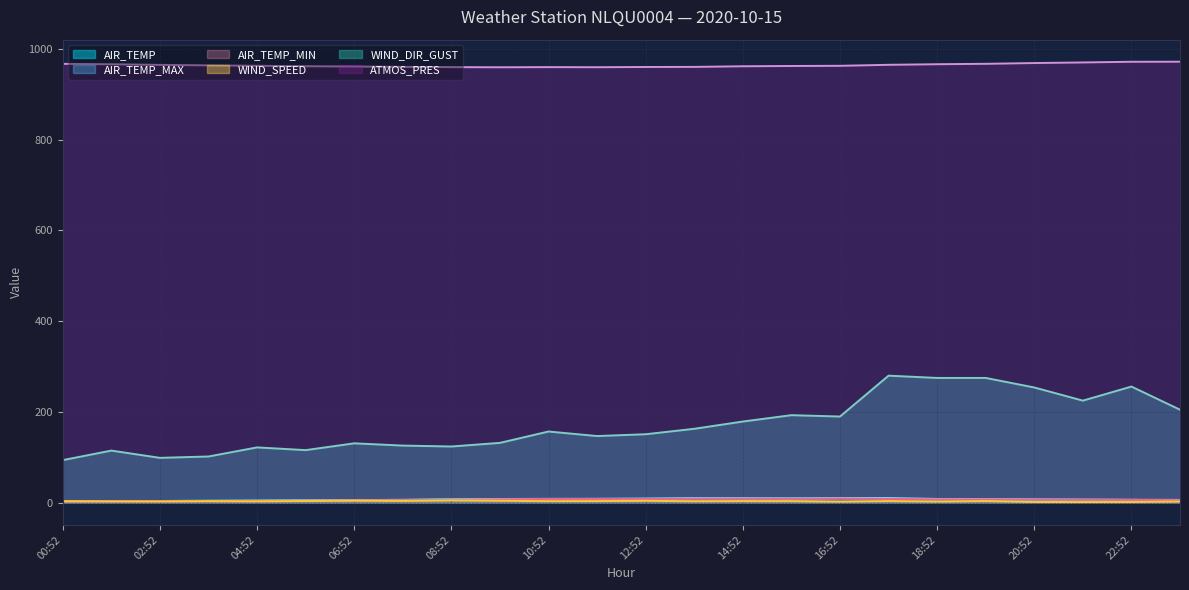

Reading left to right, what are all the values shown in this chart?

AIR_TEMP: 3.7	3.9	4.0	4.4	4.8	5.5	6.0	6.5	7.6	8.4	8.6	8.7	9.1	10.2	9.0	9.6	10.5	8.6	7.7	7.5	7.1	6.7	6.4	5.7
AIR_TEMP_MAX: 3.7	4.0	4.0	4.4	4.8	5.5	6.0	6.5	7.6	8.4	8.6	8.7	9.1	10.2	10.3	9.7	10.5	10.6	8.5	8.1	7.5	7.1	6.7	6.4
AIR_TEMP_MIN: 3.2	3.7	3.9	4.0	4.4	4.8	5.5	6.0	6.5	7.6	8.5	8.5	8.7	9.1	9.0	8.9	9.5	8.6	7.5	7.5	7.1	6.7	6.4	5.7
WIND_SPEED: 3.3	3.0	2.9	3.6	3.2	4.0	4.6	4.2	5.3	4.5	3.6	3.8	4.4	3.4	3.8	3.7	2.5	3.8	2.7	3.8	1.8	1.7	1.8	2.8
WIND_DIR_GUST: 94.0	115.0	99.0	102.0	122.0	116.0	131.0	126.0	124.0	132.0	157.0	147.0	151.0	163.0	179.0	193.0	190.0	280.0	275.0	275.0	254.0	225.0	256.0	205.0
ATMOS_PRES: 966.7	965.8	964.4	963.4	962.4	961.5	960.9	960.0	959.5	959.2	959.5	959.3	959.8	960.0	961.4	962.0	962.4	964.6	965.9	966.8	968.5	969.8	971.3	971.4